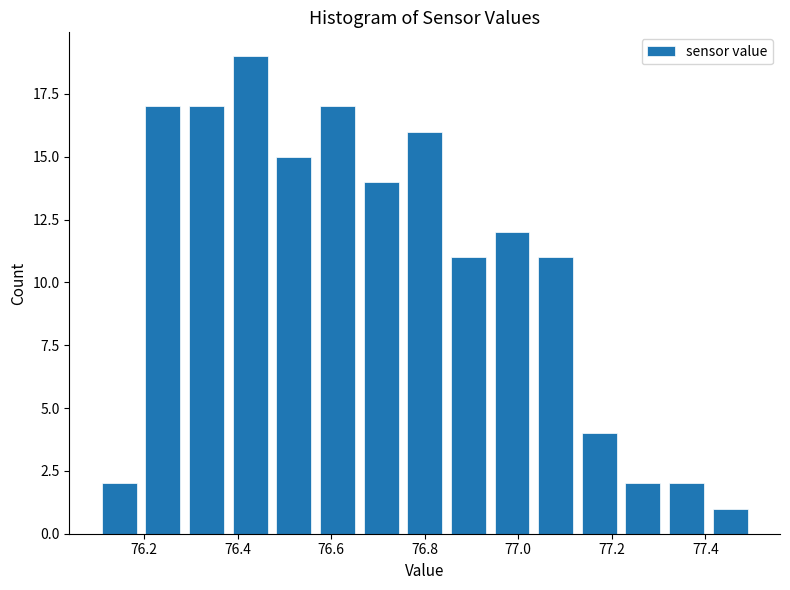

Reading left to right, transcribe this chart: for each bar, give the range it covers on the x-axis and its height. Neither the bar edges nor the heights are printed on the chart, so give them approximately, as read against the axes.

76.10 to 76.20: 2
76.20 to 76.28: 17
76.28 to 76.38: 17
76.38 to 76.48: 19
76.48 to 76.56: 15
76.56 to 76.66: 17
76.66 to 76.76: 14
76.76 to 76.84: 16
76.84 to 76.94: 11
76.94 to 77.04: 12
77.04 to 77.12: 11
77.12 to 77.22: 4
77.22 to 77.32: 2
77.32 to 77.40: 2
77.40 to 77.50: 1